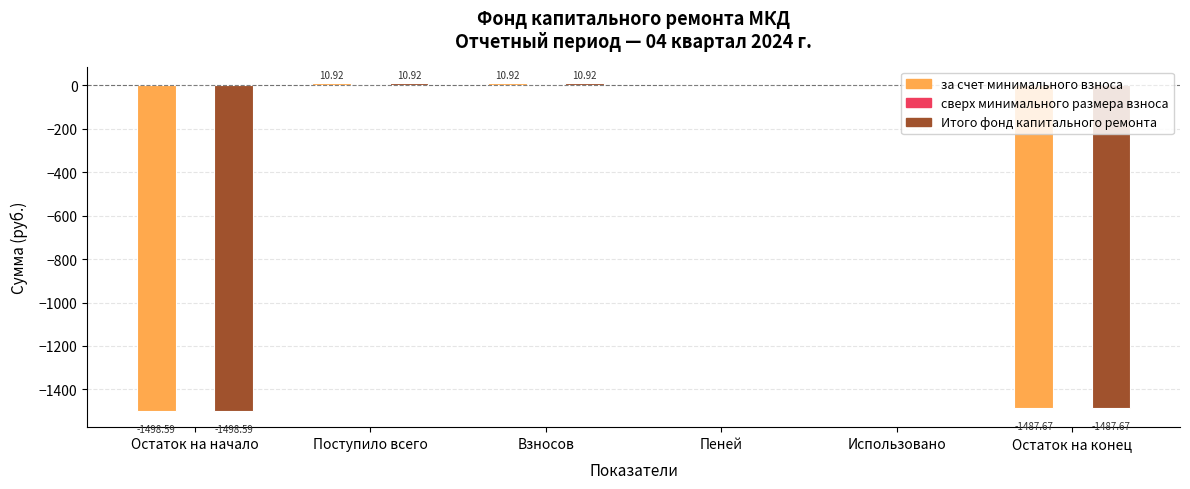

What is the sum of all Итого фонд капитального ремонта values?

-2964.4